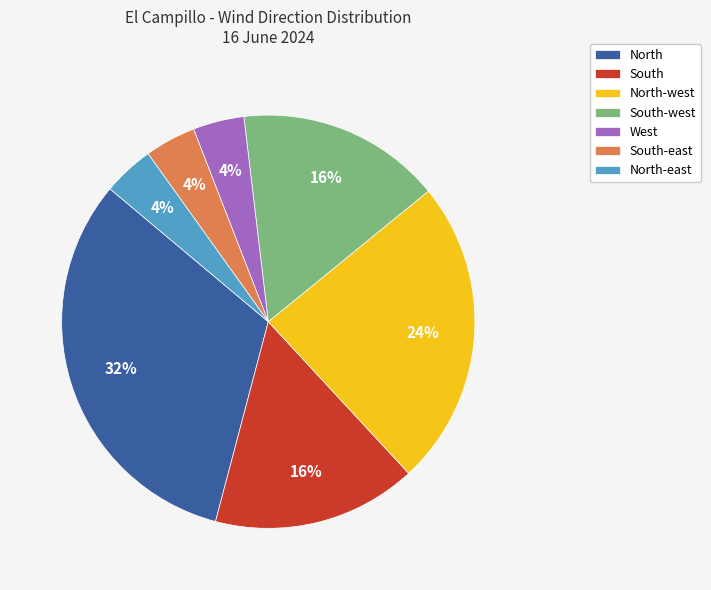

Which slice is the largest?

North